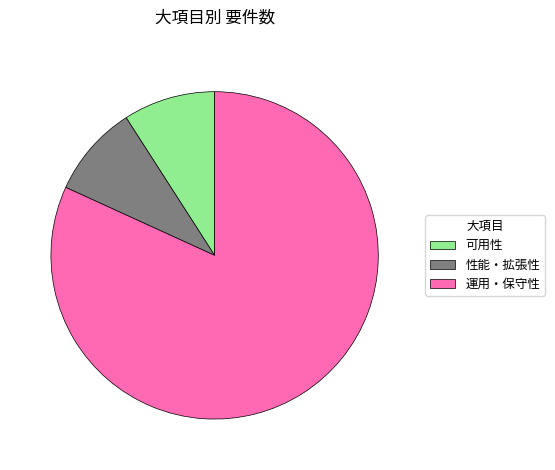

Do 運用・保守性 and 性能・拡張性 together represent more than half of the pie?

Yes